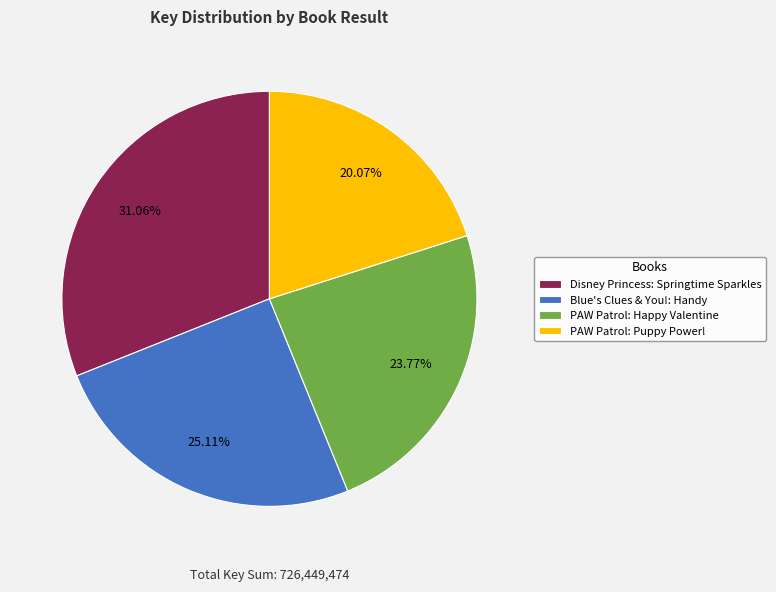

Is there a majority slice in this chart?

No